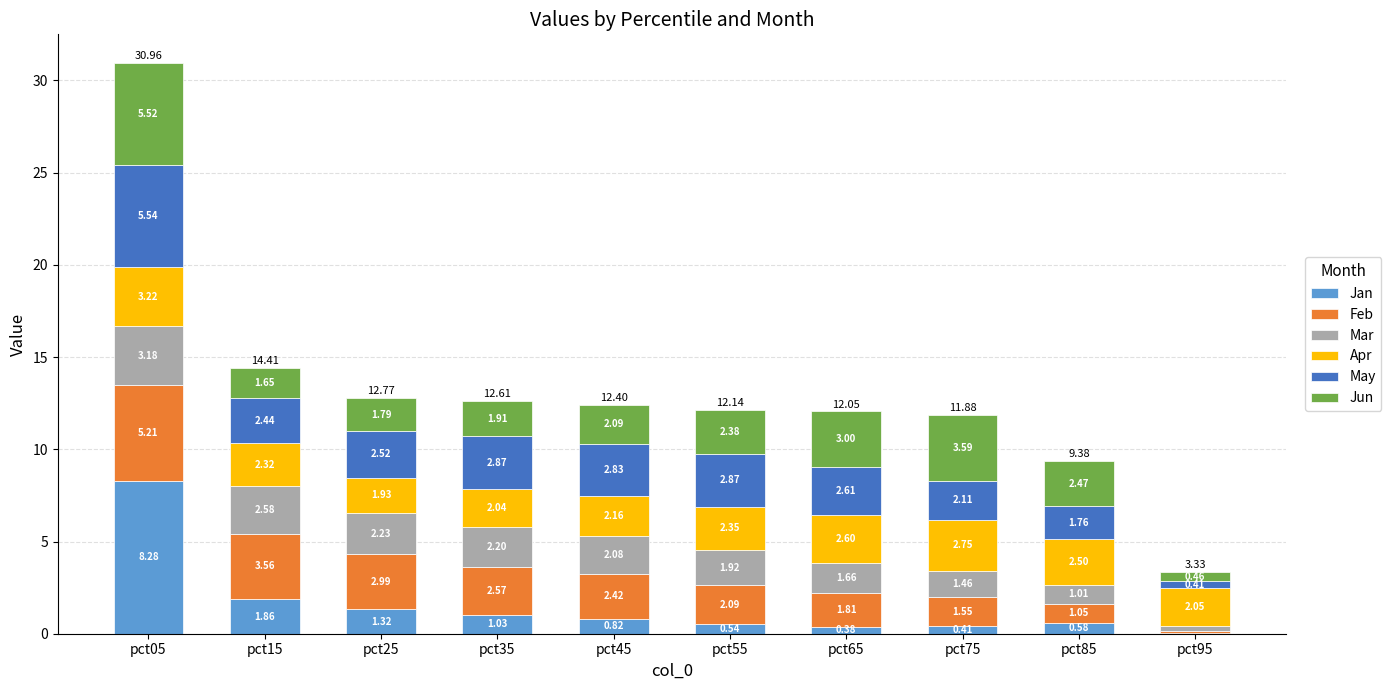

What is the sum of the Jan values at pct65 and pct35?

1.4